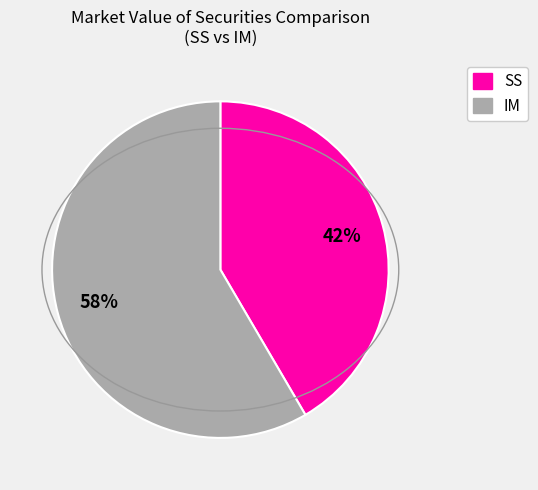

Does any single category account for the majority?

Yes